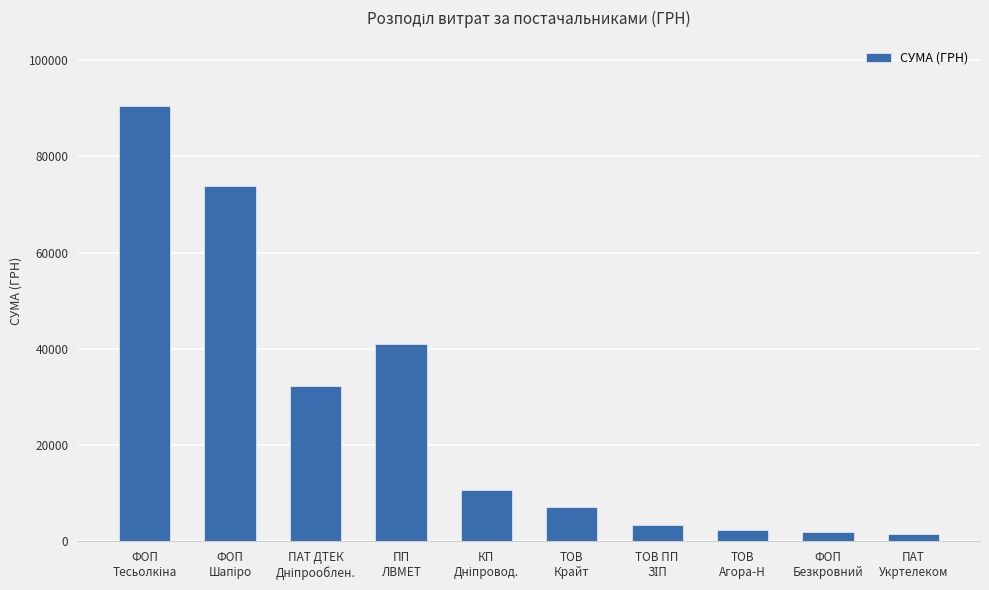

What is the greatest value displayed?

90532.0